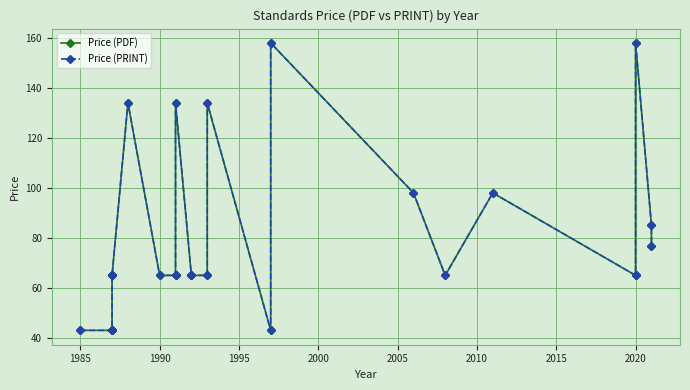

True or false: Price (PRINT) has a value of 39.9 at 2015.

False